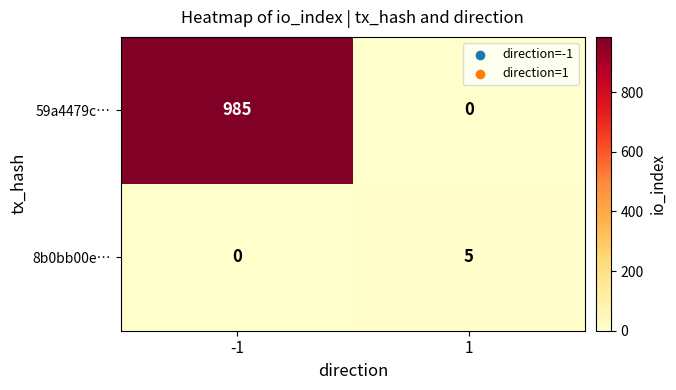

Count the number of data series in this chart.

2